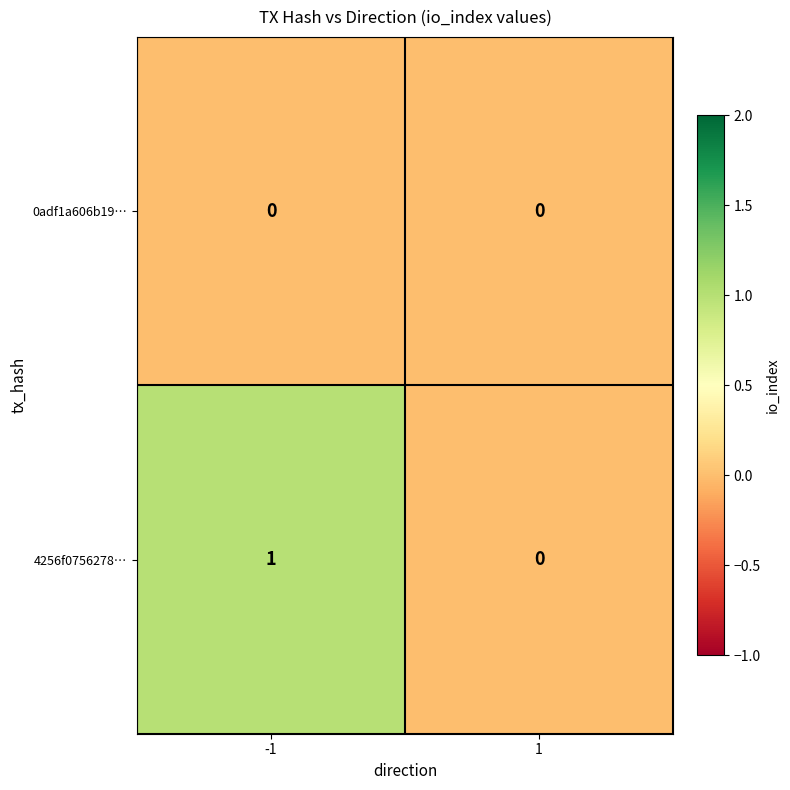

Which series has the largest total across all categories?

4256f0756278…